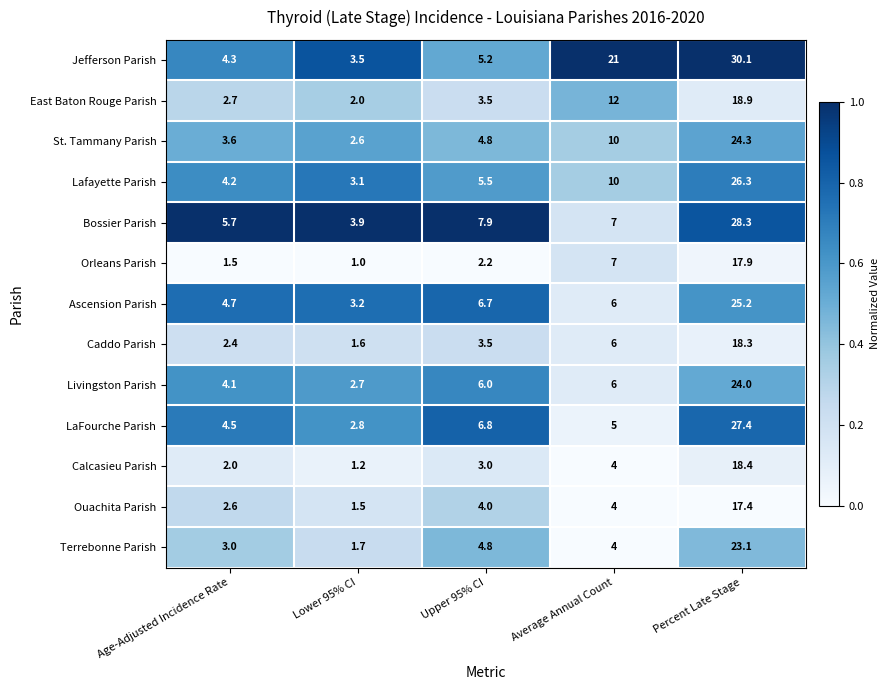

How many distinct data groups are displayed?

13